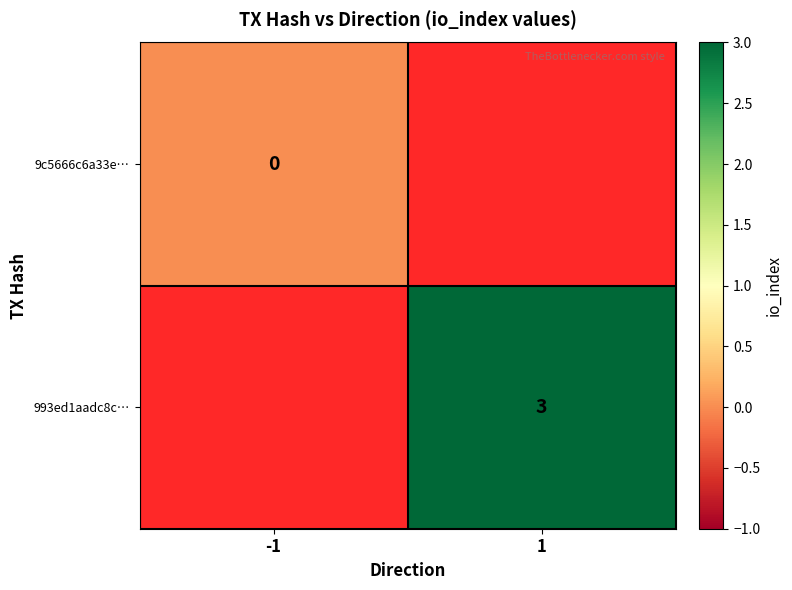

Is the value of 993ed1aadc8c… at 1 greater than the value of 9c5666c6a33e… at -1?

Yes